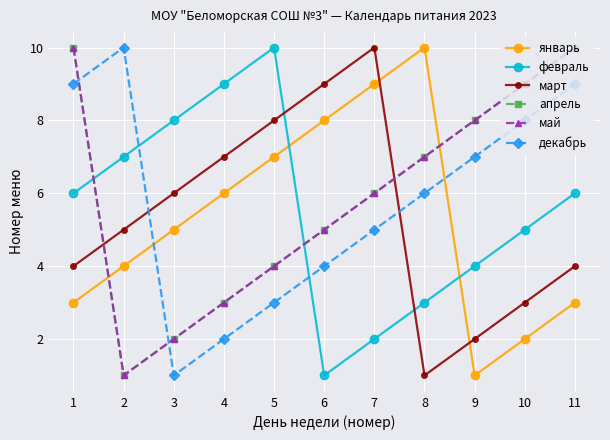

What is the difference between the maximum and minimum values in the декабрь series?

9